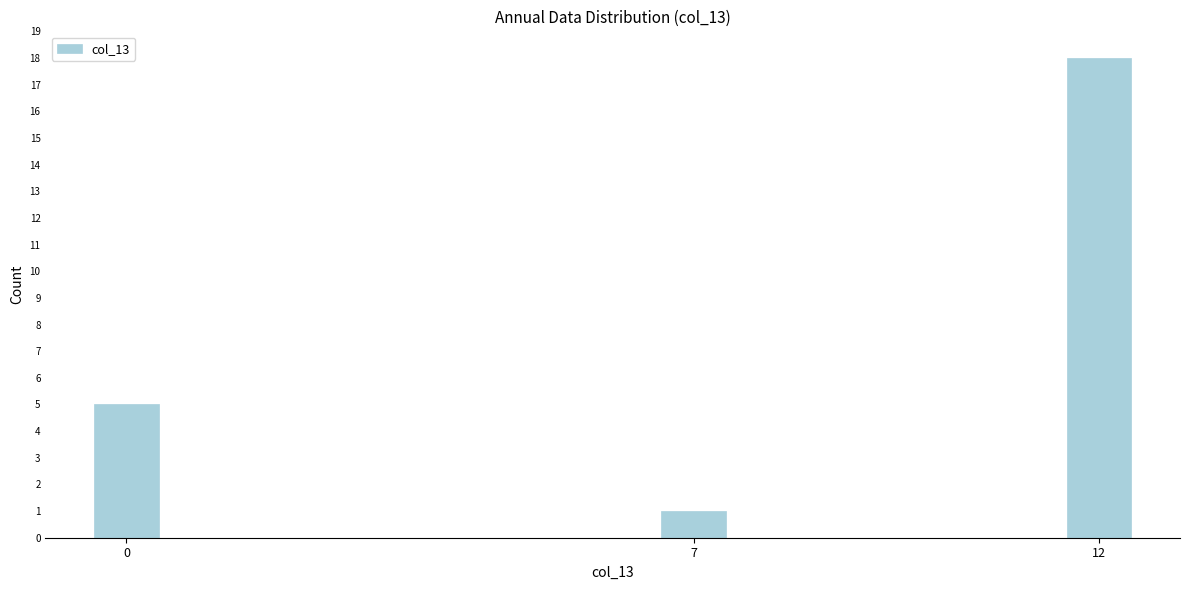

Reading left to right, extract all data points from this chart.

0=5	7=1	12=18